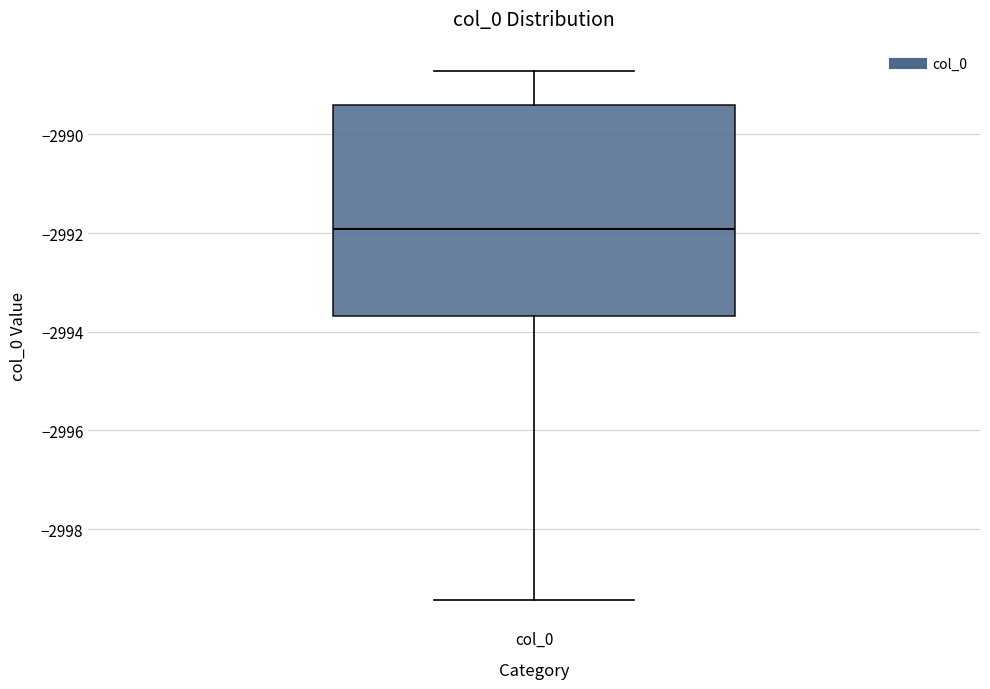

Read this box plot against the y-axis: the position of the median line, the range covered by the box, and the ends of both whiskers. The values are not printed on the chart, so give them approximately, as read against the axis.

median -2992.0, box -2993.6 to -2989.4, whiskers -2999.4 to -2988.8